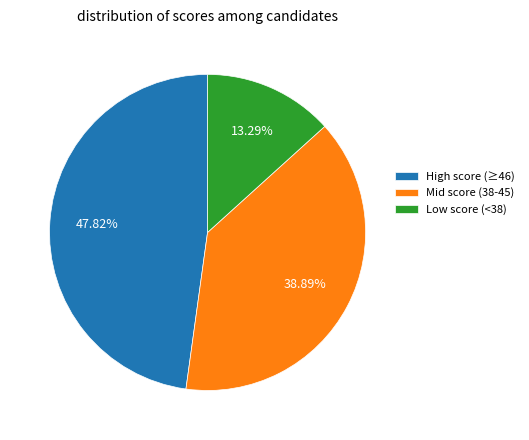

Which has a higher value, Mid score (38-45) or Low score (<38)?

Mid score (38-45)